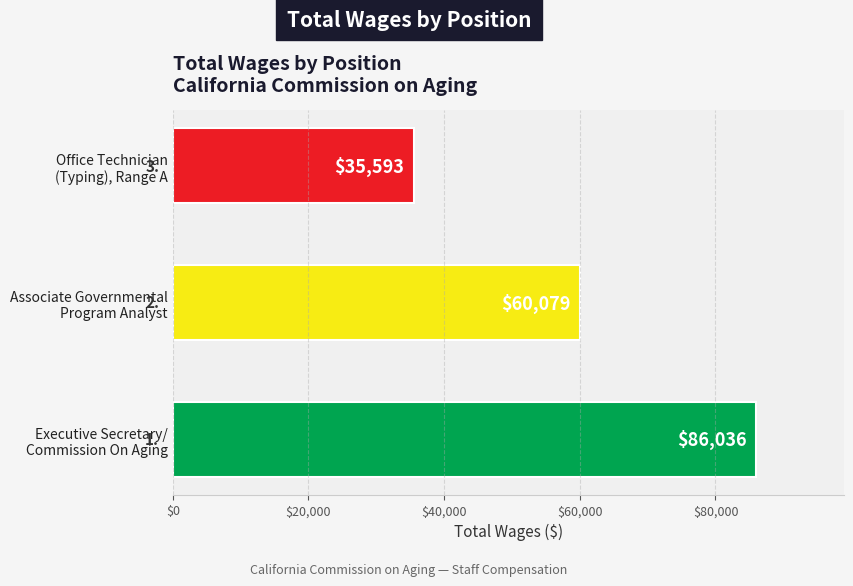

What is the maximum value shown in the chart?

86035.9